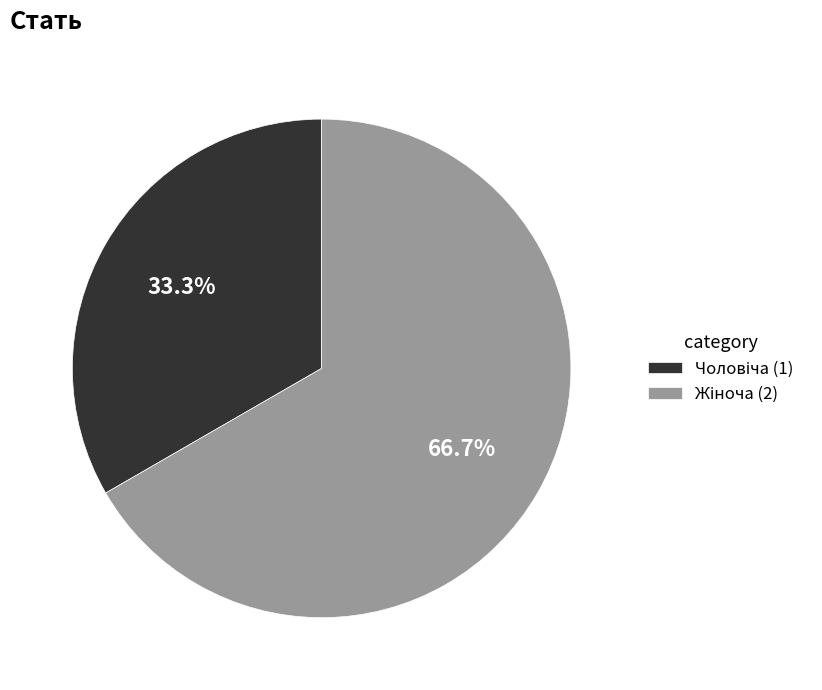

Does any single category account for the majority?

Yes